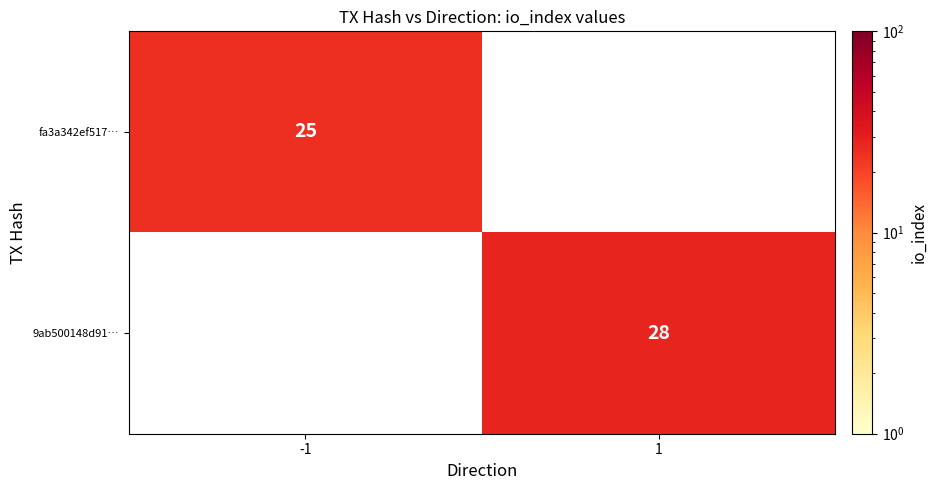

The value of 9ab500148d91… at 1 is 28. True or false?

True